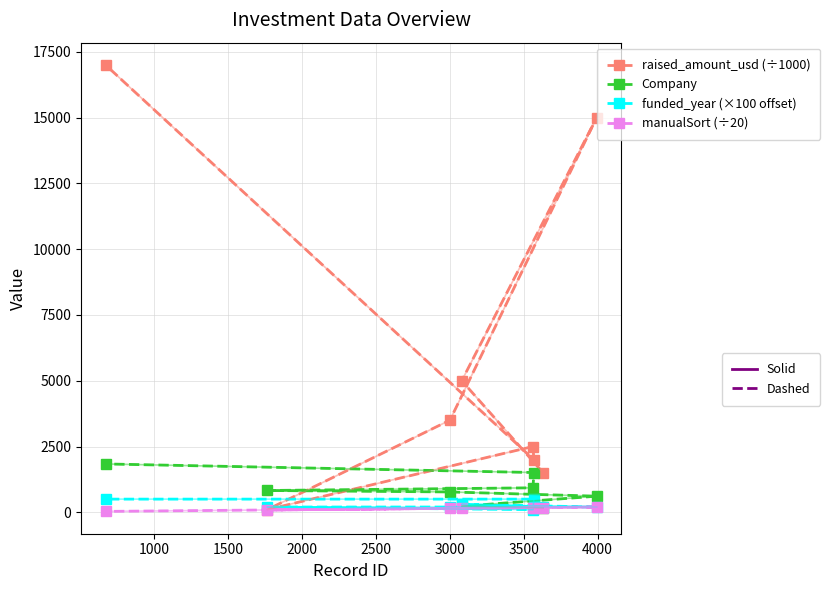

Is this an area chart (filled region under the line)?

No